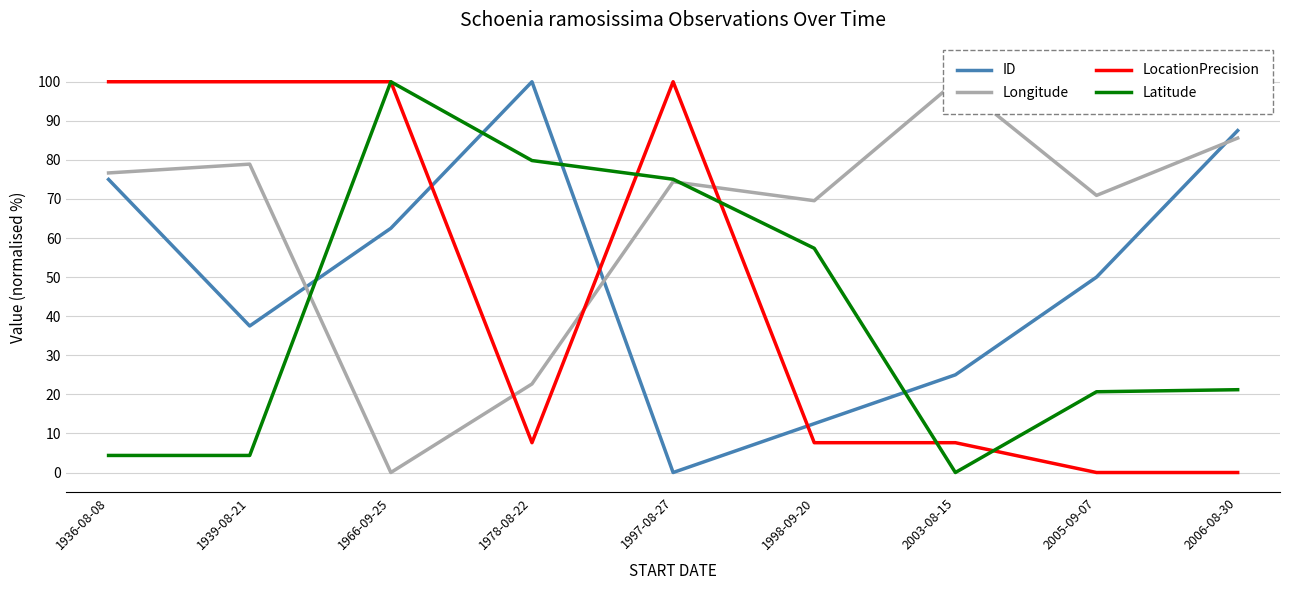

Which series has the largest range (max minus min)?

ID